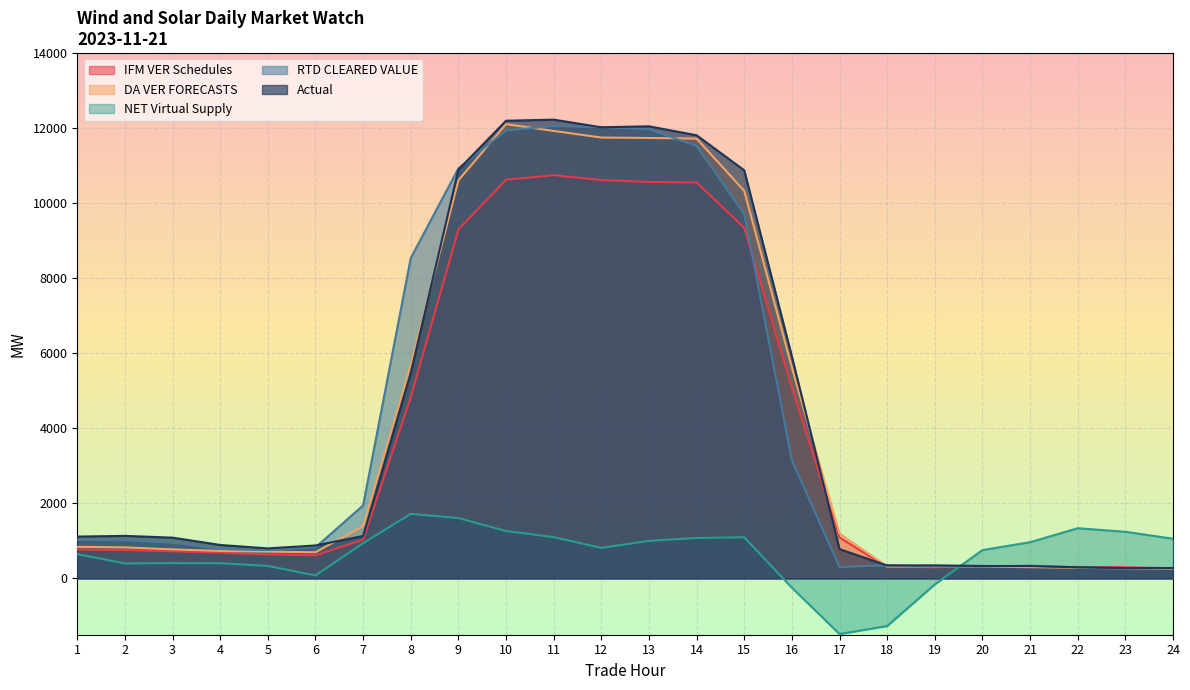

After their last crossing, which series has the higher values: Actual or RTD CLEARED VALUE?

Actual